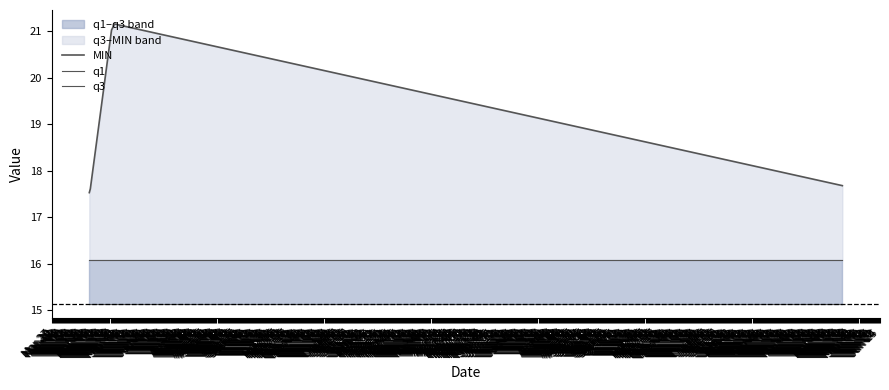

True or false: q1 has more than 1 interior local peaks.

False